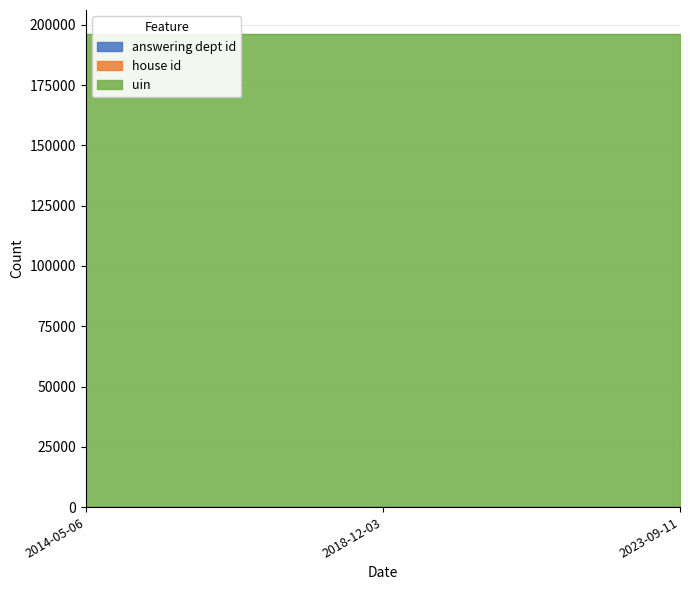

What is the label of the 3rd point from the right?

2014-05-06